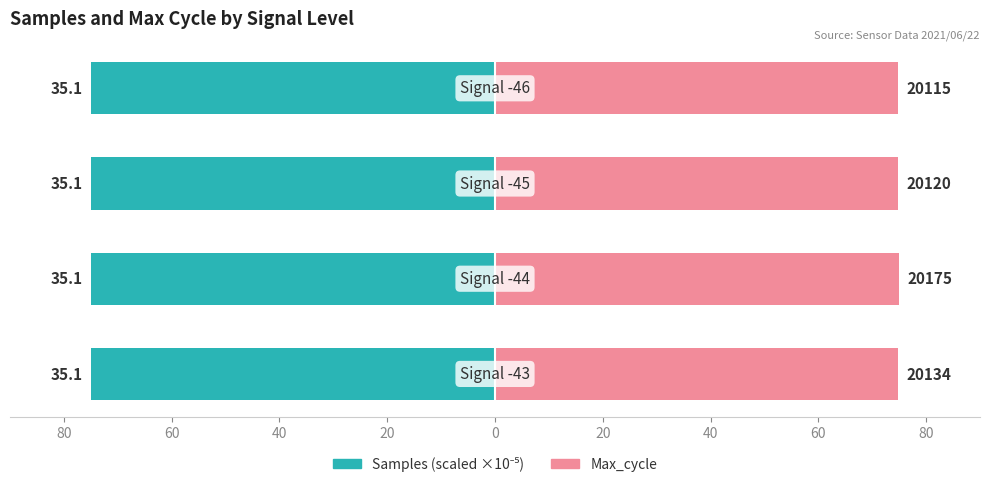

What is the value of the Samples (scaled) bar at the 1st from the left?

-75.0